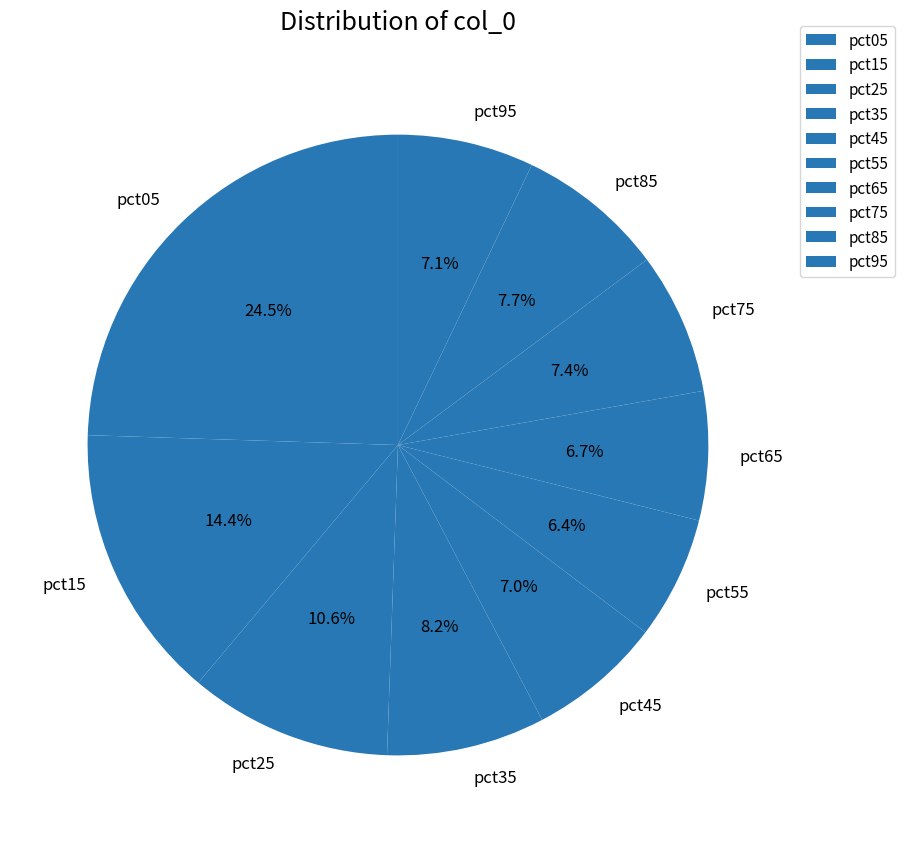

Which slice is the largest?

pct05